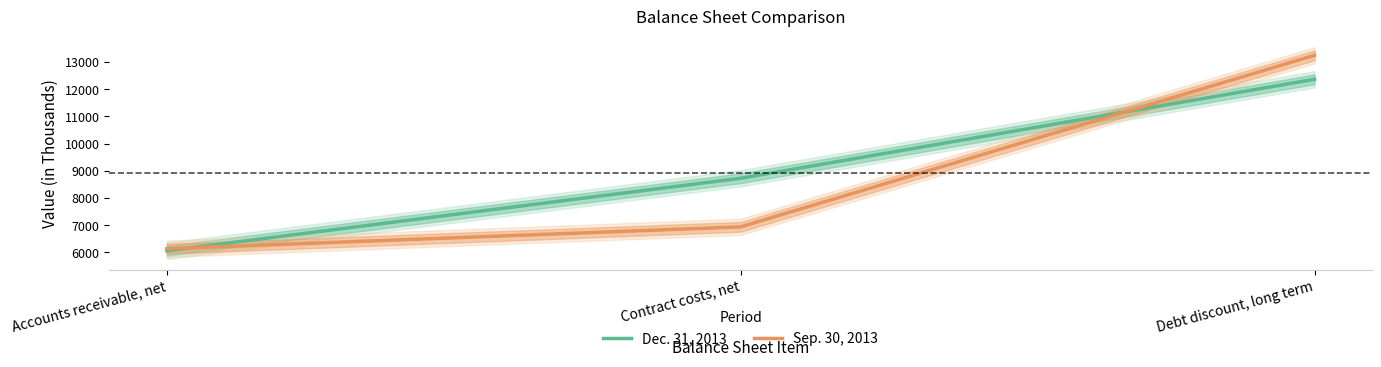

What is the sum of all Dec. 31, 2013 values?

27152